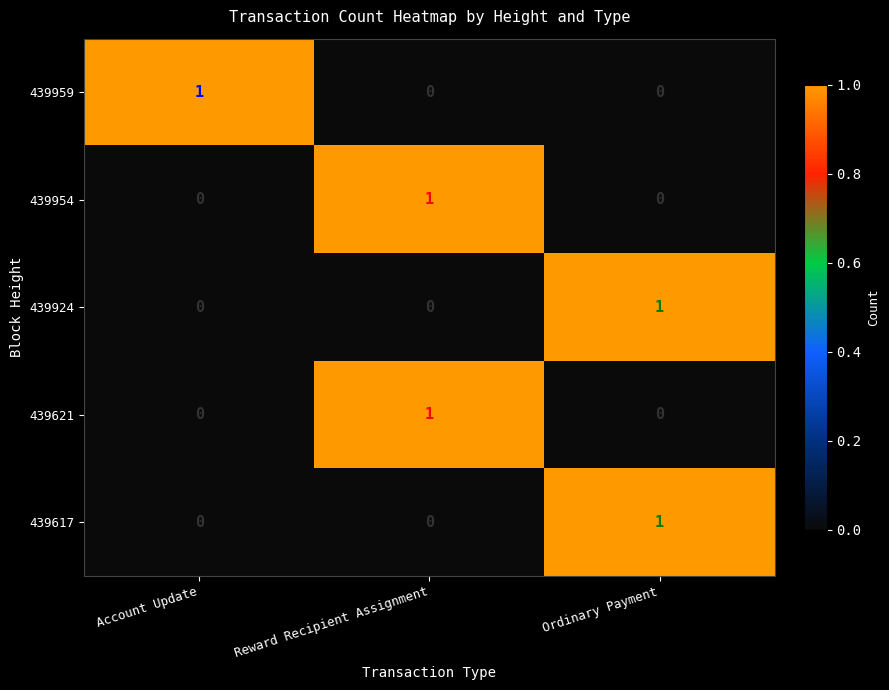

Is it true that 439959 equals 0 at Ordinary Payment?

True